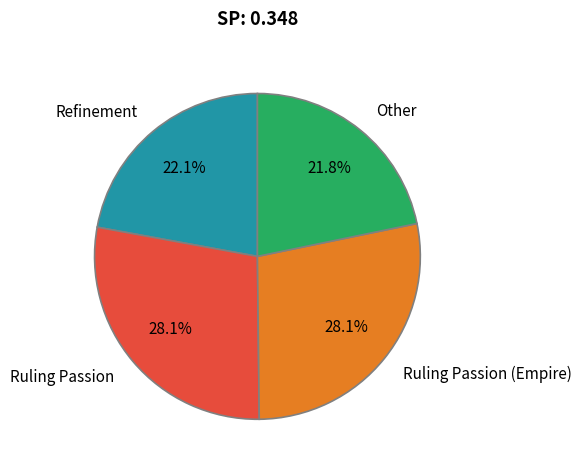

To the nearest percent, what is the difference between the Ruling Passion and Refinement slice percentages?

6%